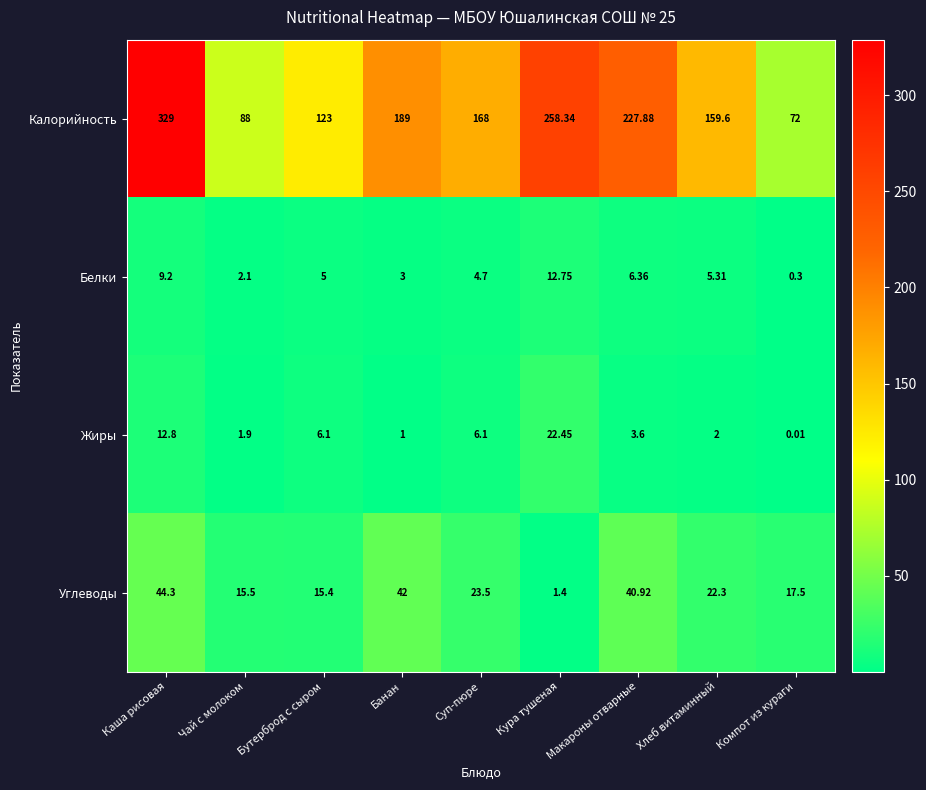

At which label does Калорийность reach its minimum?

Компот из кураги